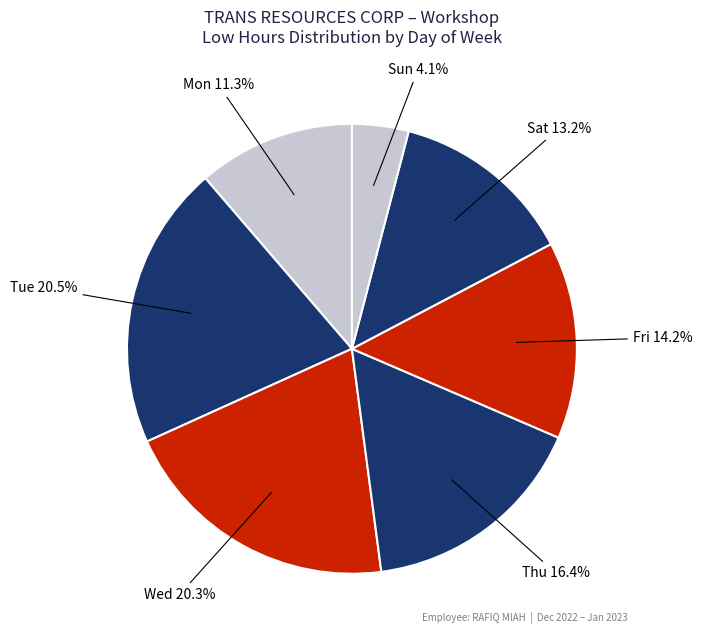

What percentage do Thu and Fri together represent?

30.6%